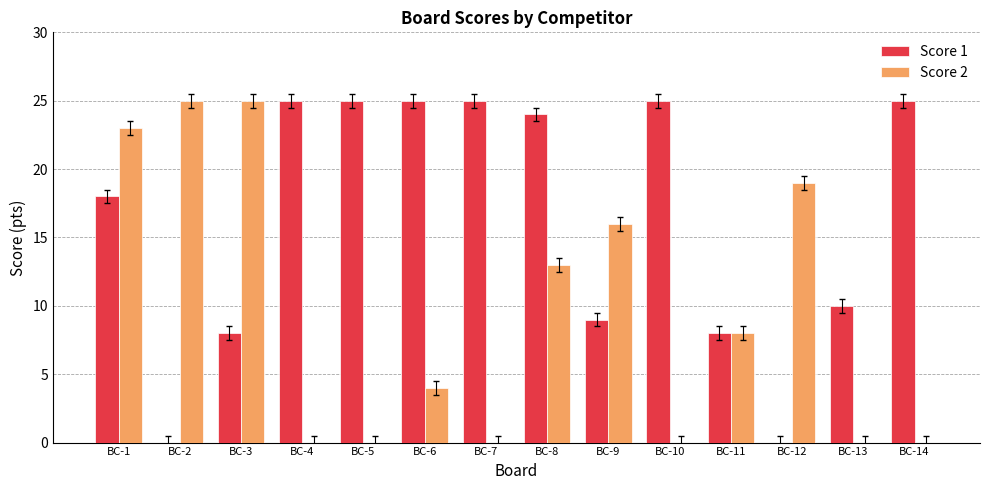

True or false: Score 2 has a value of 10 at BC-1.

False